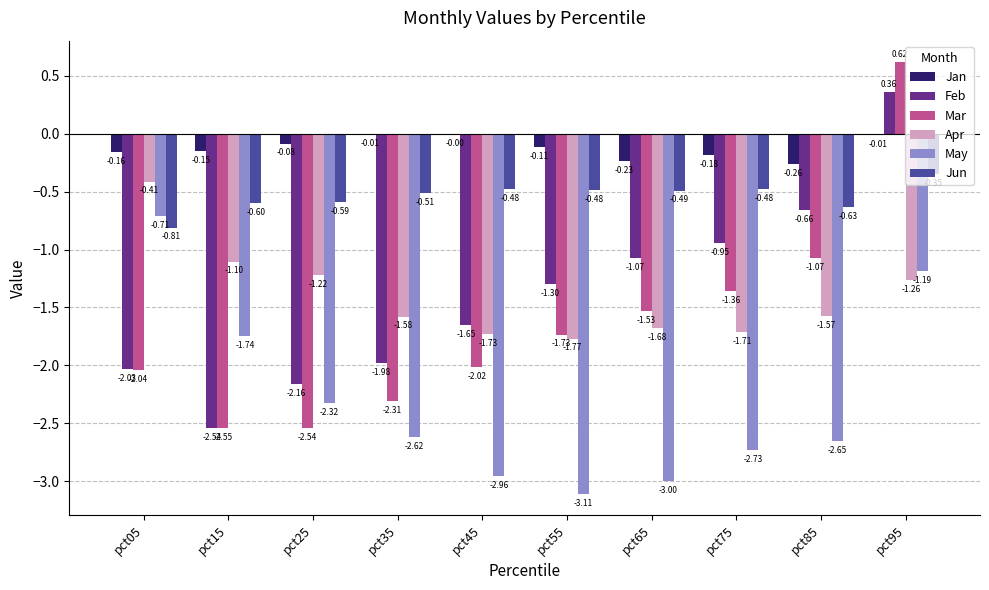

What is the total value across all series at pct05?

-6.2